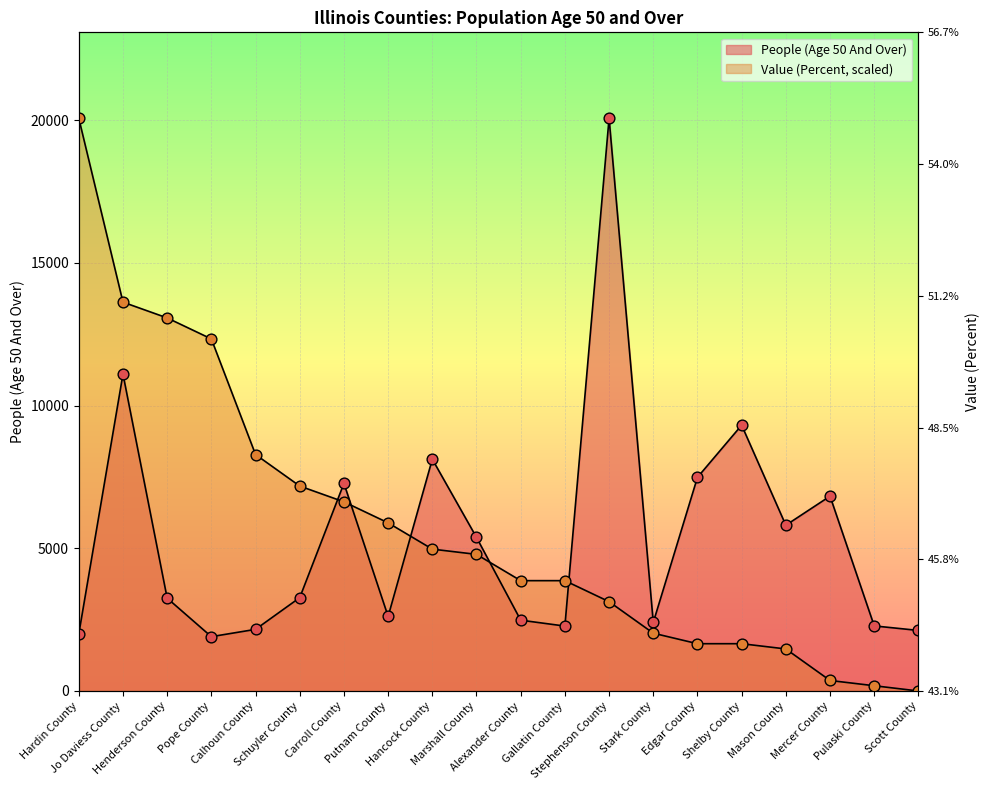

Which series has the widest spread of Y values?

Value (Percent)